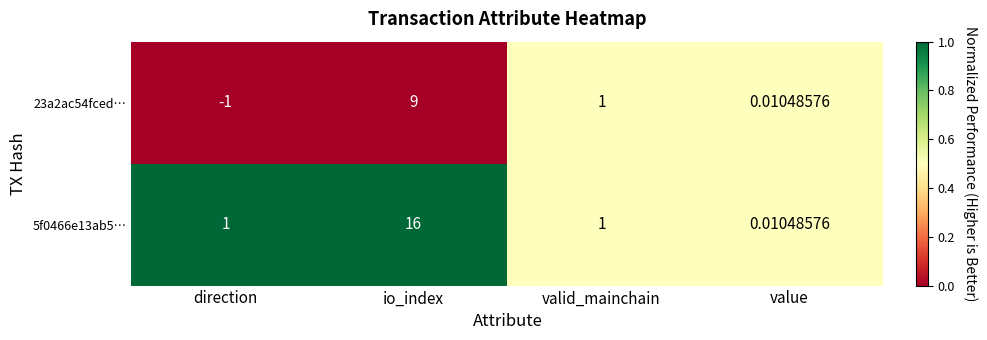

What is the maximum value shown in the chart?

16.0